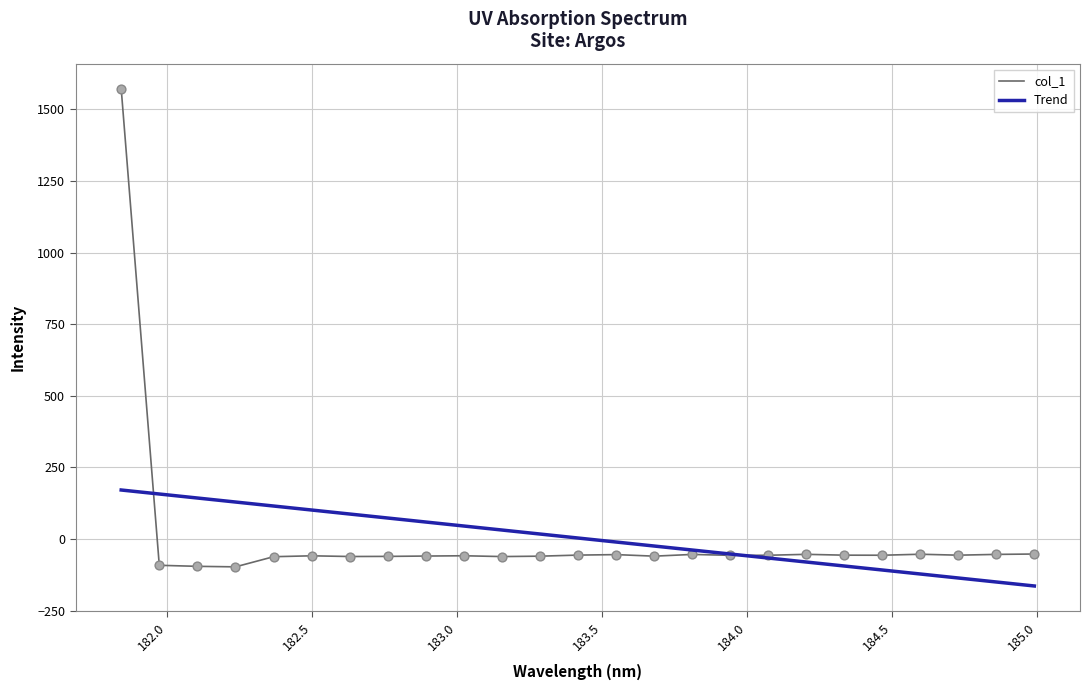

Which series has the widest spread of values?

col_1